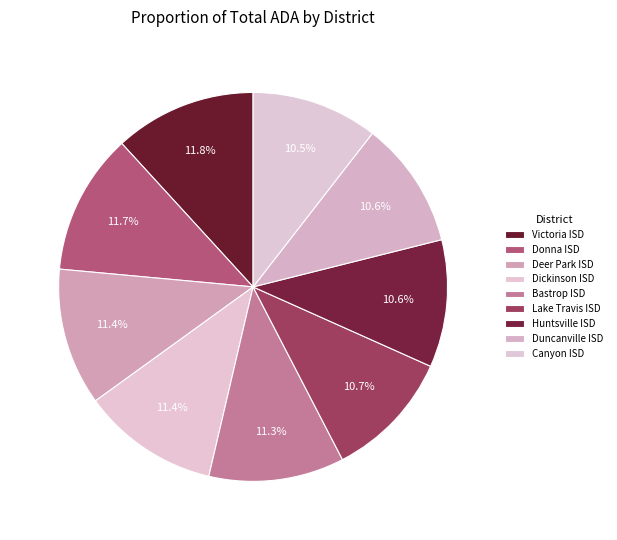

Does Huntsville ISD represent more than half of the total?

No